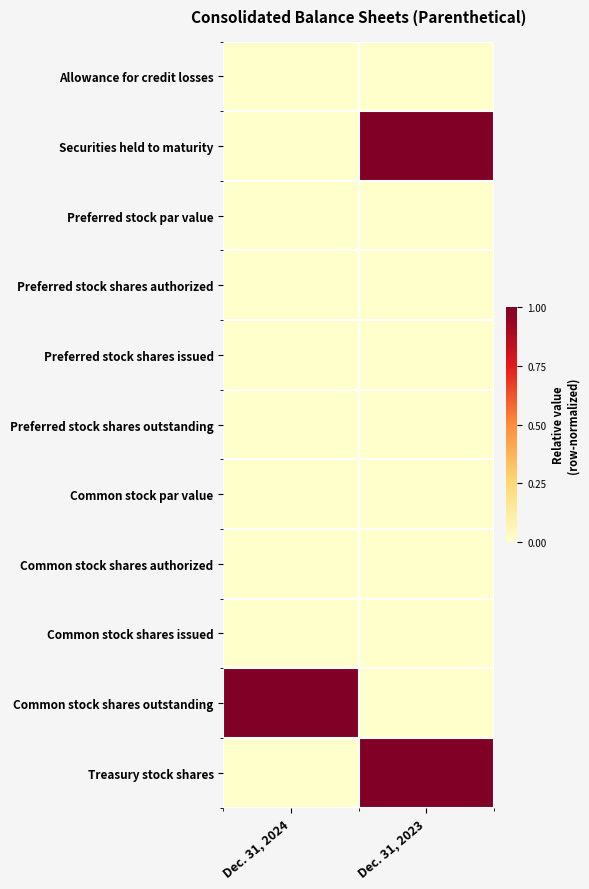

Reading left to right, extract all data points from this chart.

Allowance for credit losses: Dec. 31, 2024=0	Dec. 31, 2023=0
Securities held to maturity: Dec. 31, 2024=0	Dec. 31, 2023=1
Preferred stock par value: Dec. 31, 2024=0	Dec. 31, 2023=0
Preferred stock shares authorized: Dec. 31, 2024=0	Dec. 31, 2023=0
Preferred stock shares issued: Dec. 31, 2024=0	Dec. 31, 2023=0
Preferred stock shares outstanding: Dec. 31, 2024=0	Dec. 31, 2023=0
Common stock par value: Dec. 31, 2024=0	Dec. 31, 2023=0
Common stock shares authorized: Dec. 31, 2024=0	Dec. 31, 2023=0
Common stock shares issued: Dec. 31, 2024=0	Dec. 31, 2023=0
Common stock shares outstanding: Dec. 31, 2024=1	Dec. 31, 2023=0
Treasury stock shares: Dec. 31, 2024=0	Dec. 31, 2023=1